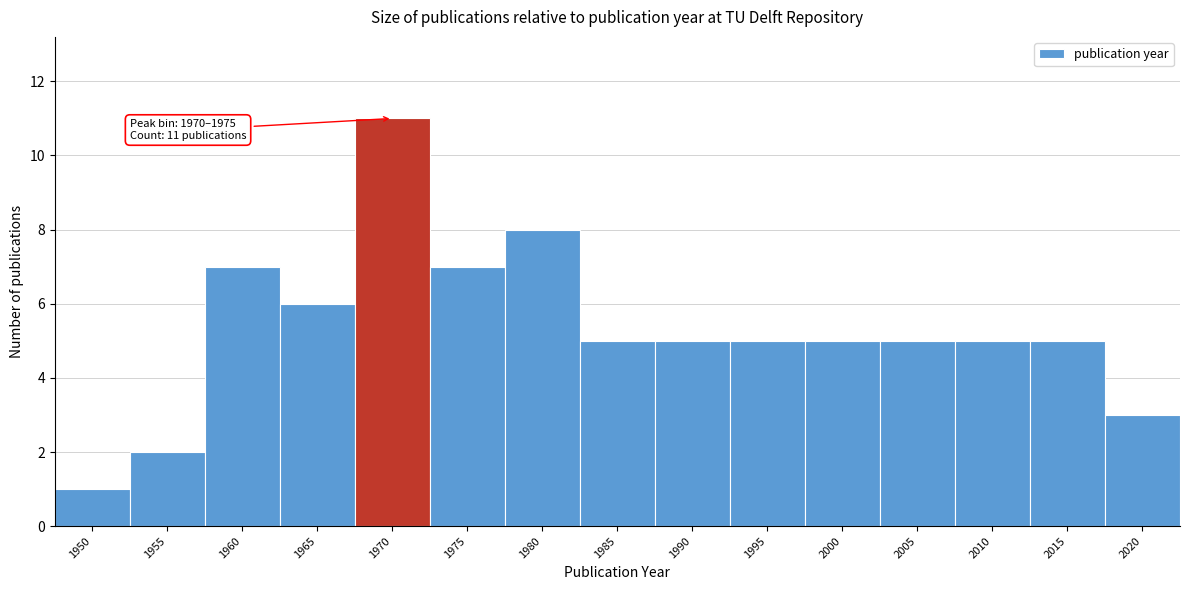

Reading left to right, list all the values displayed in this chart.

1	2	7	6	11	7	8	5	5	5	5	5	5	5	3